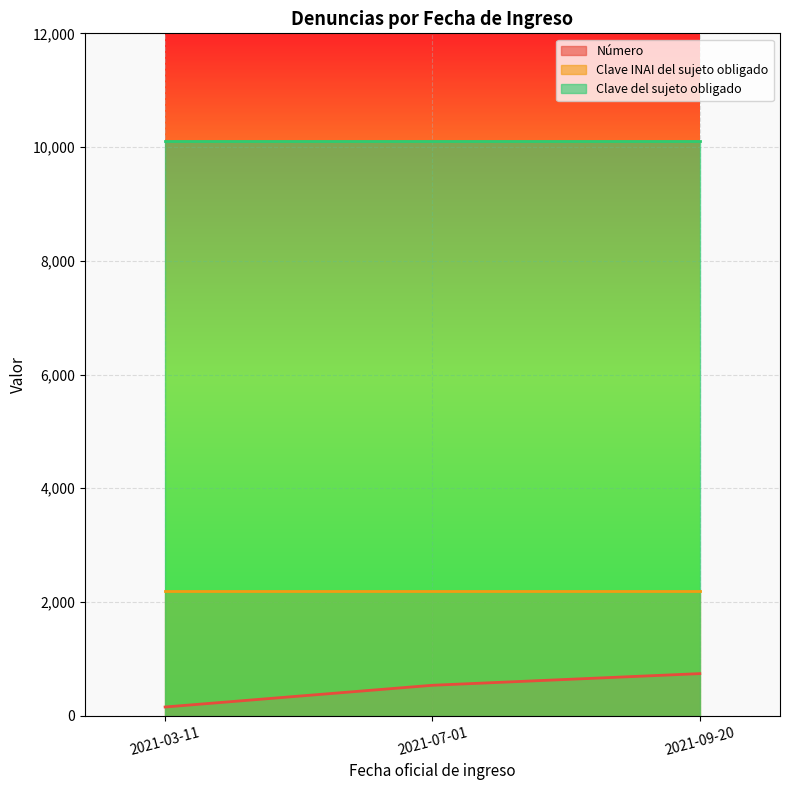

What is the total value across all series at 2021-07-01?

12838